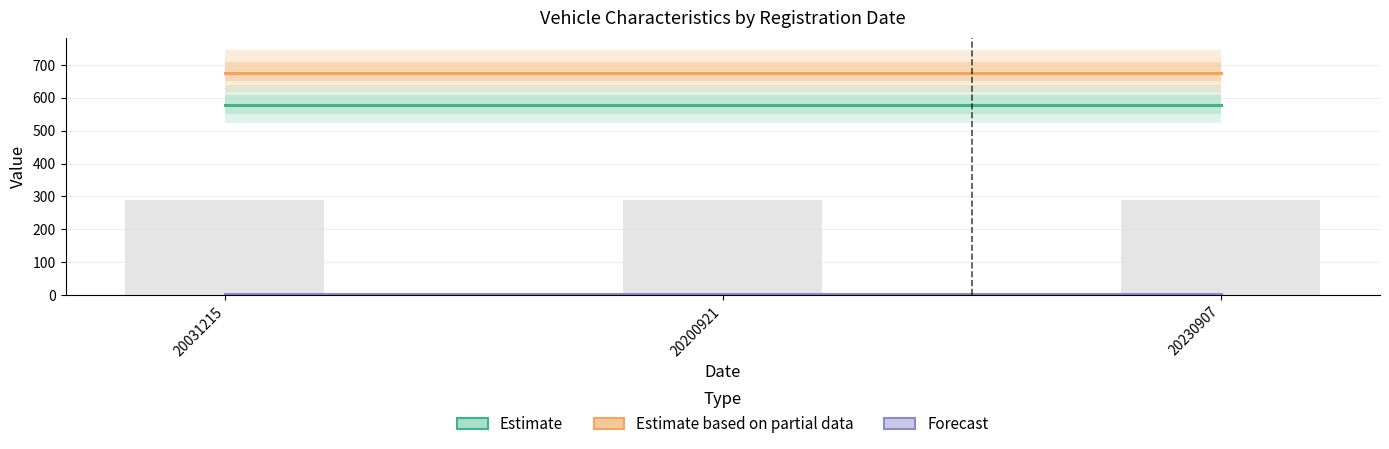

Which has a higher value, 20230907 or 20200921?

20230907